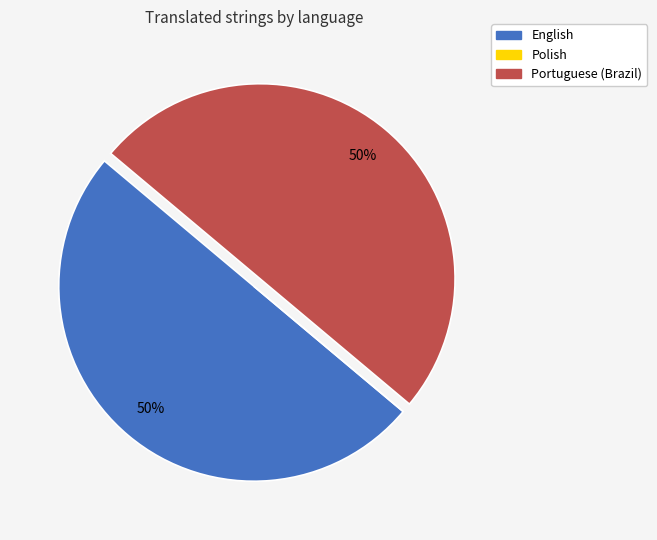

To the nearest percent, what portion does Portuguese (Brazil) represent?

50%